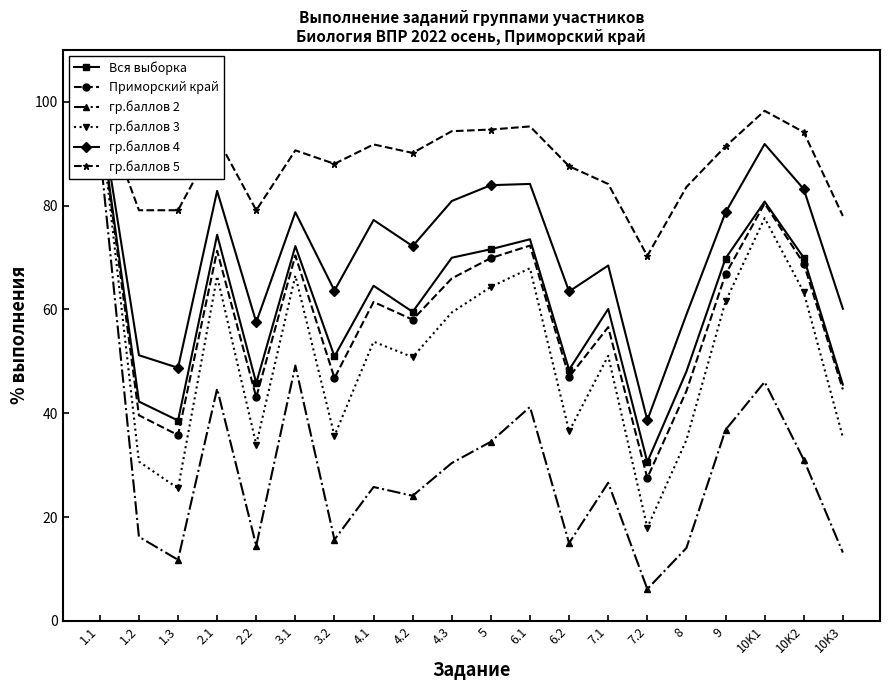

At 3.2, list the series in order from smallest to largest.

гр.баллов 2, гр.баллов 3, Приморский край, Вся выборка, гр.баллов 4, гр.баллов 5